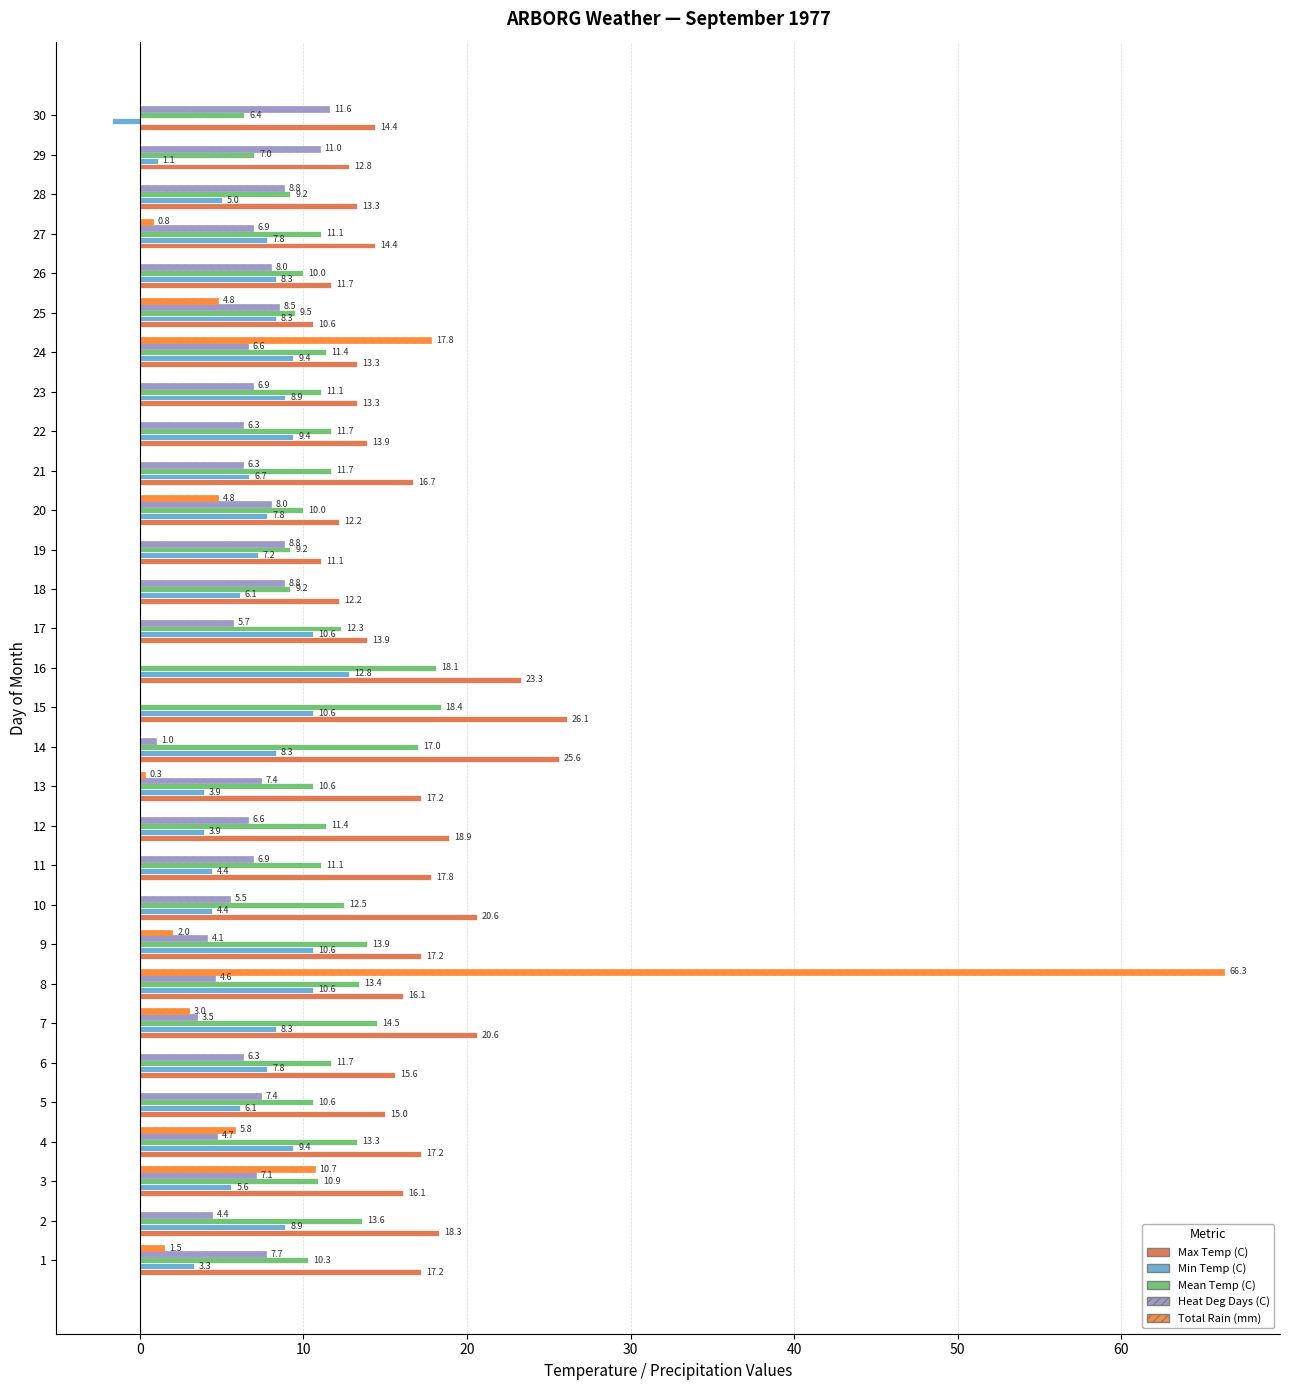

What is the total value across all series at 11?

40.2